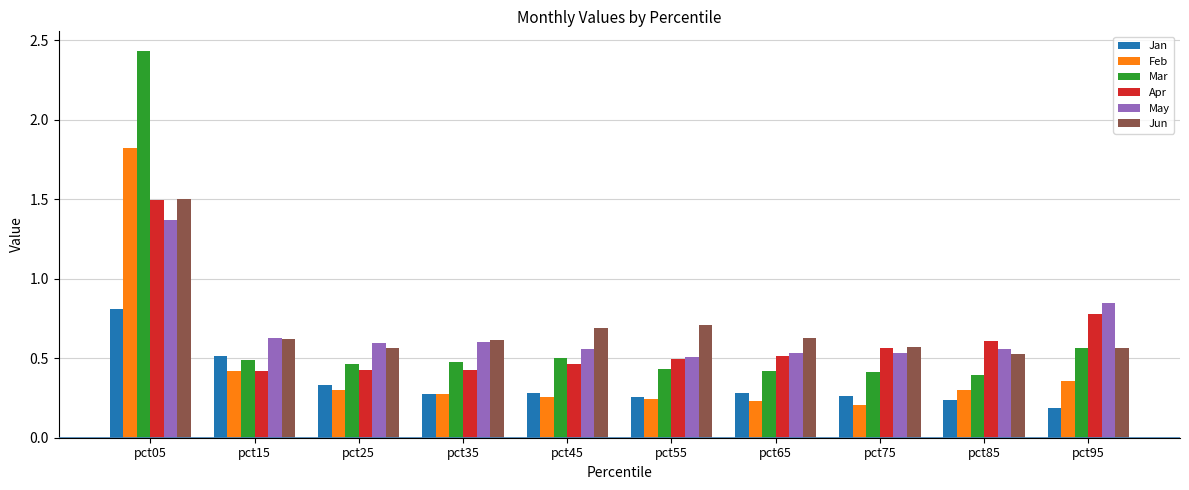

What is the difference between the Apr values at pct35 and pct75?

0.1